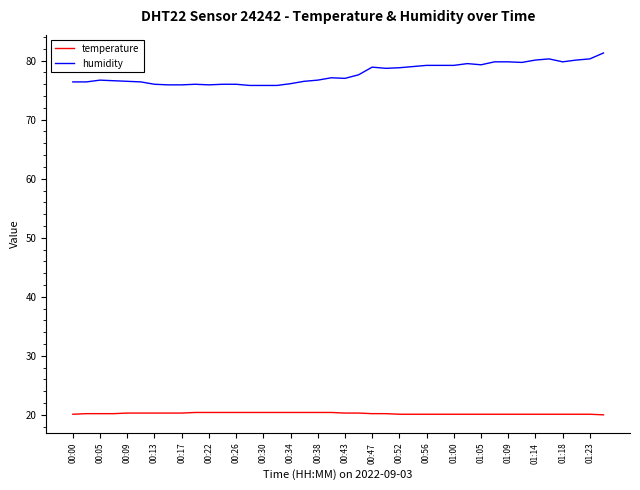

Rank the series by their average value, from lowest to highest.

temperature, humidity